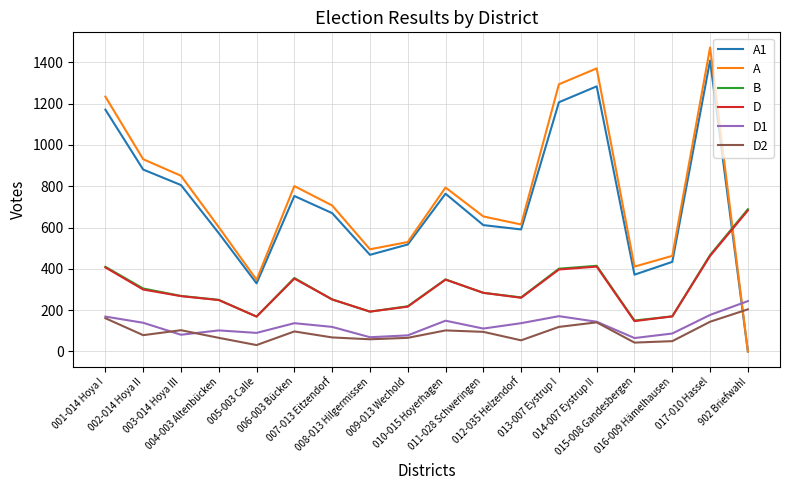

What is the highest value of the A series?

1472